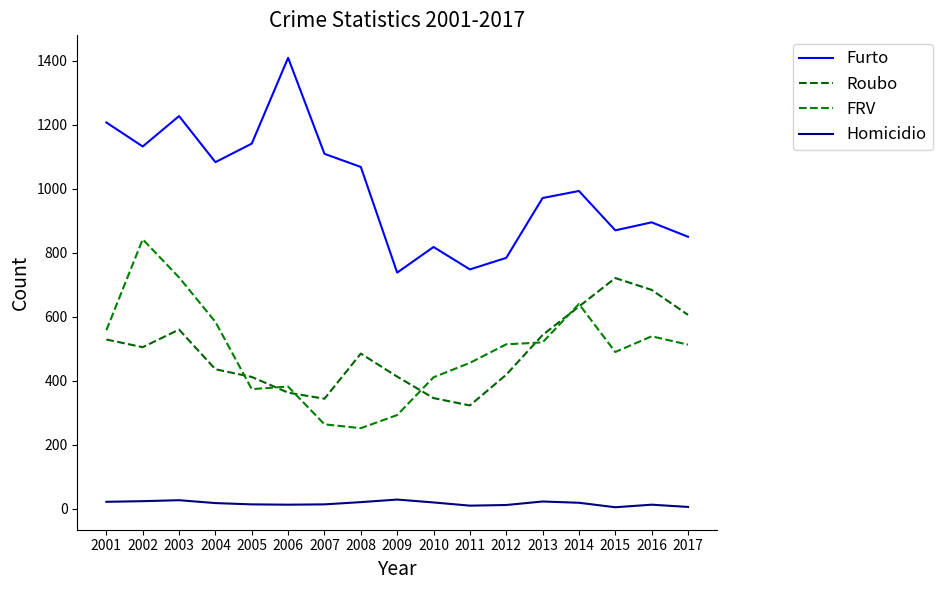

At how many categories does at least one series exceed 399?

17